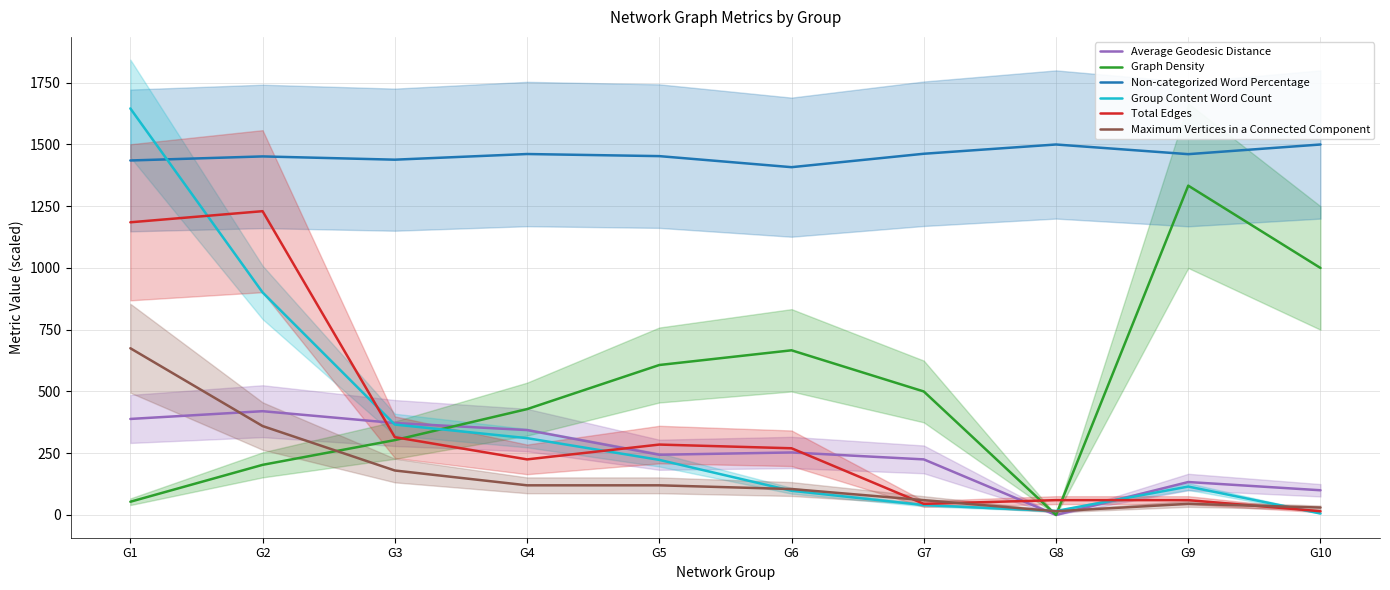

What is the difference between the highest and lowest values at G10?

1494.0